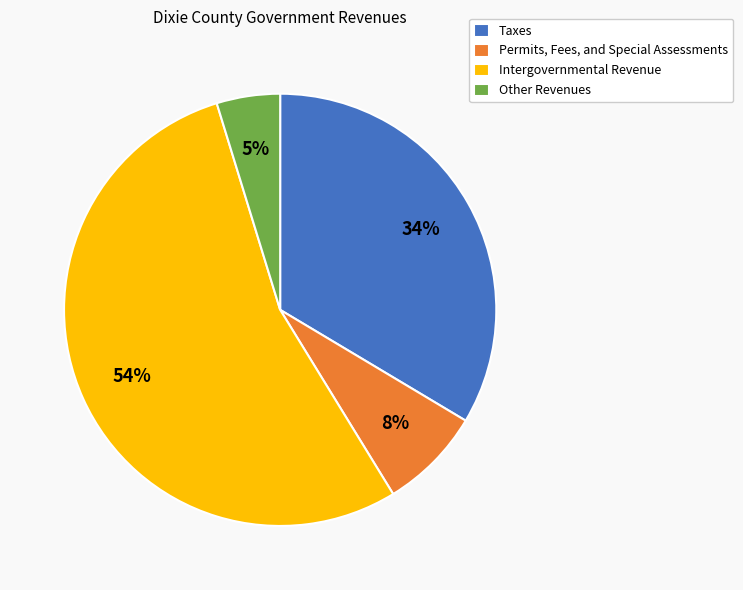

Which slice is the smallest?

Other Revenues